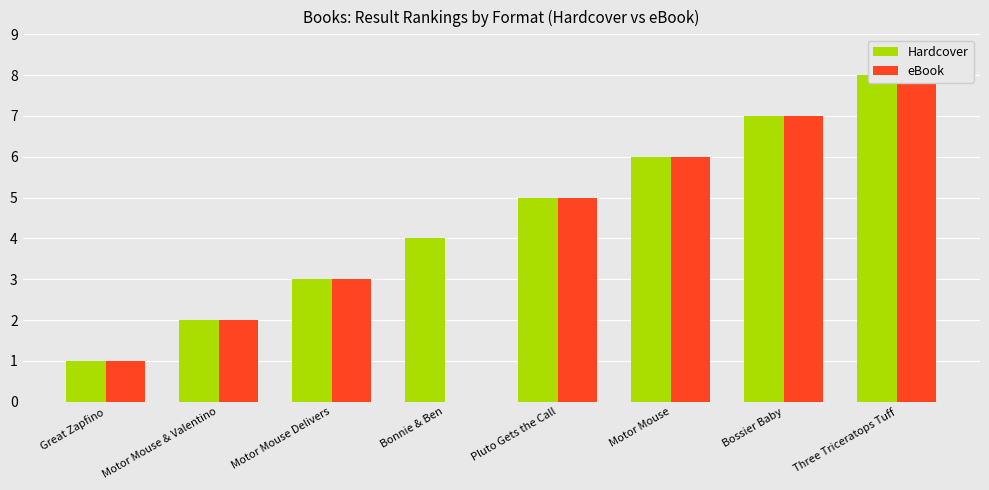

The value of eBook at Three Triceratops Tuff is 8. True or false?

True